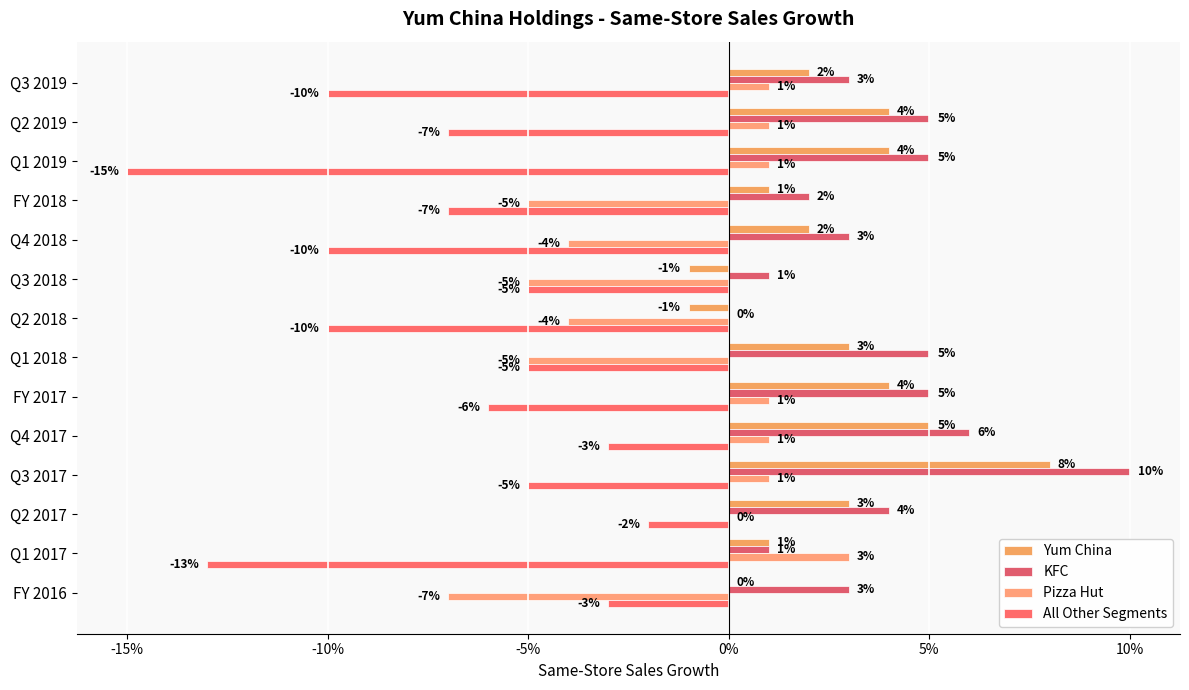

How many data points does each series have?

14